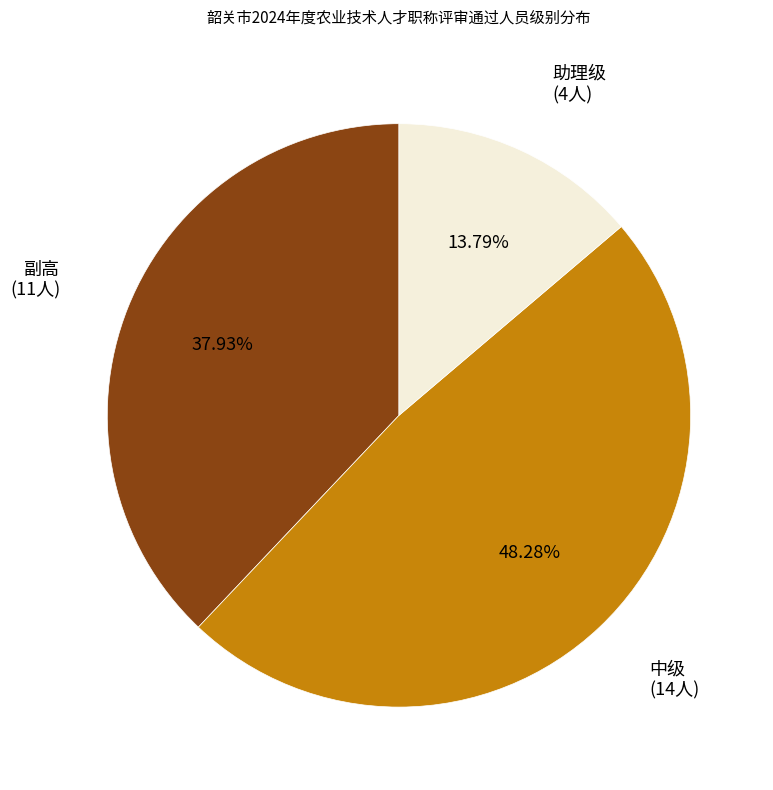

How many slices are in this pie chart?

3